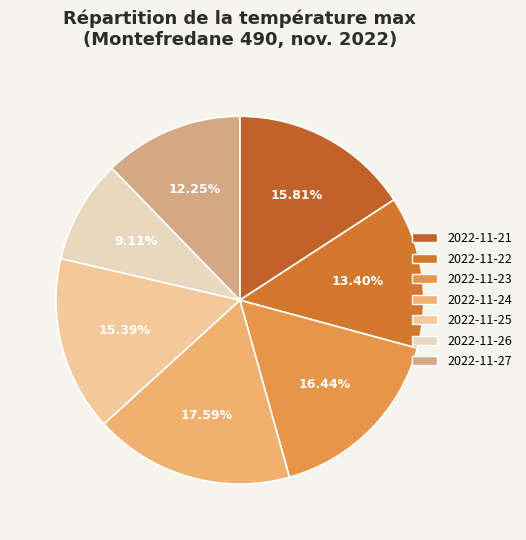

True or false: 2022-11-22 accounts for 13% of the total.

True